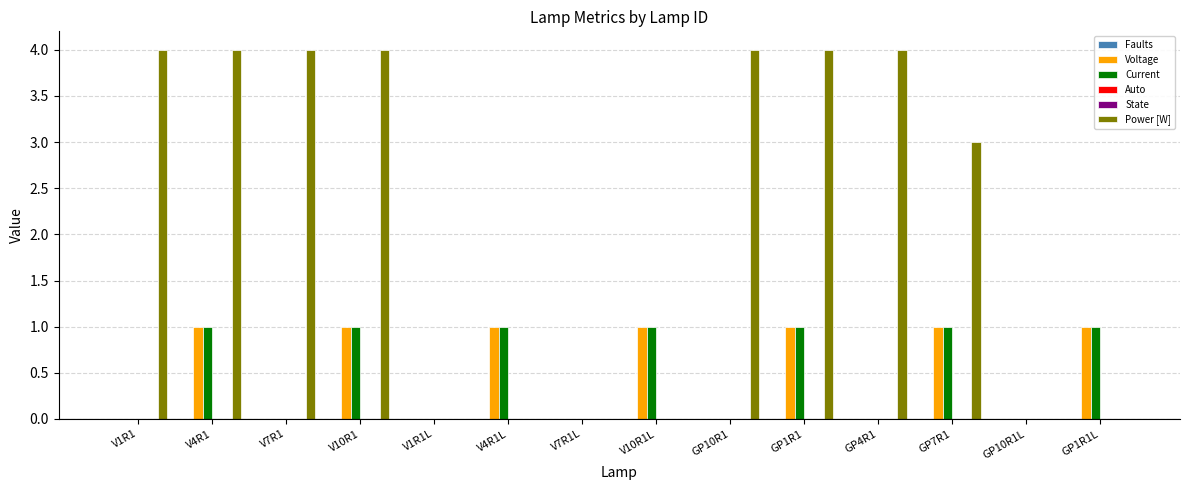

What is the label of the 3rd bar from the right?

GP7R1